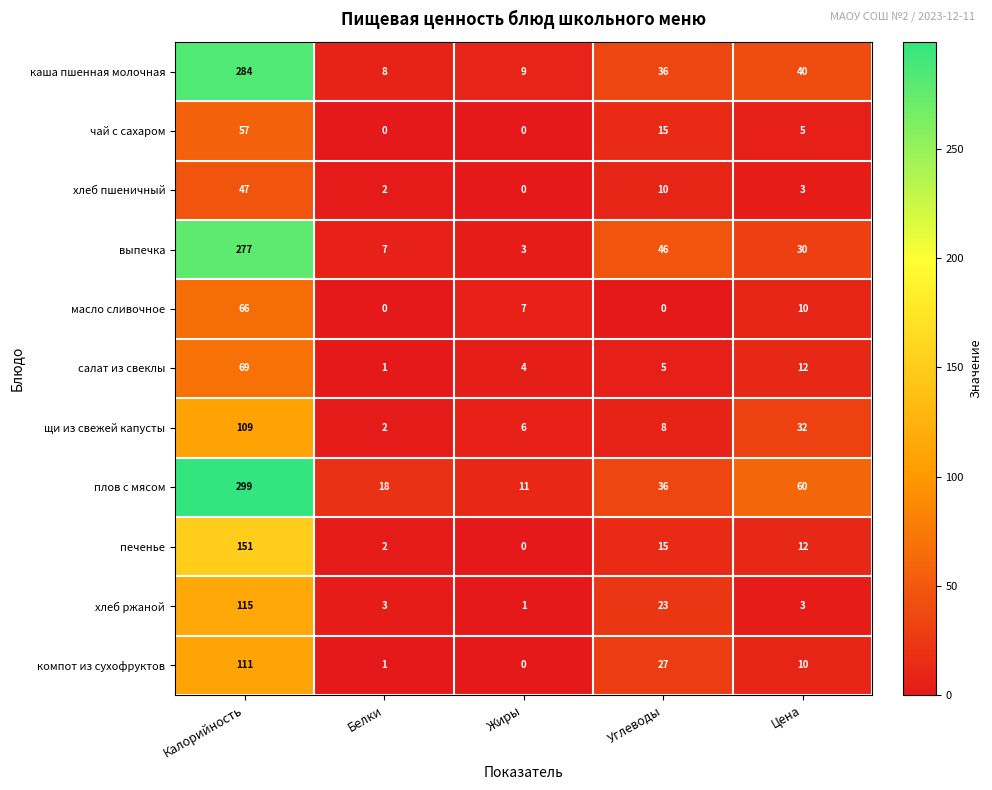

How many data points in каша пшенная молочная are less than 36?

2